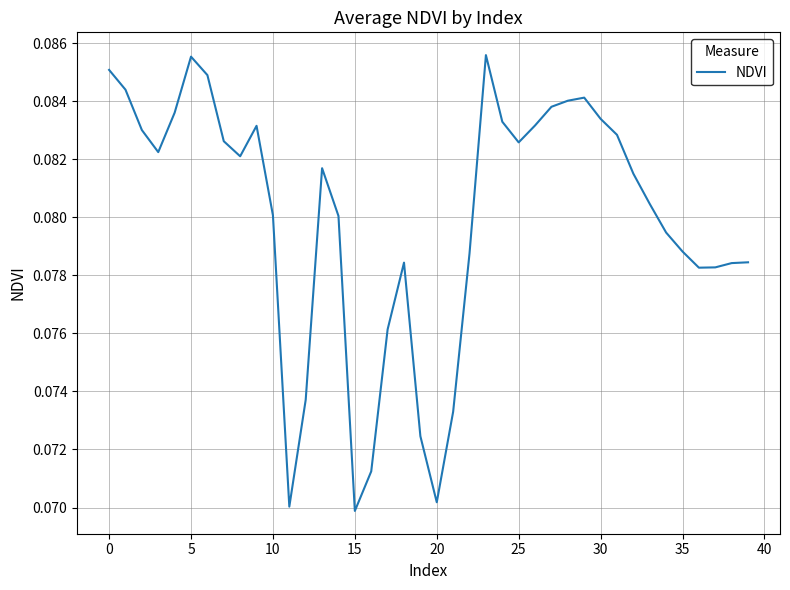

How many lines are shown in the chart?

1